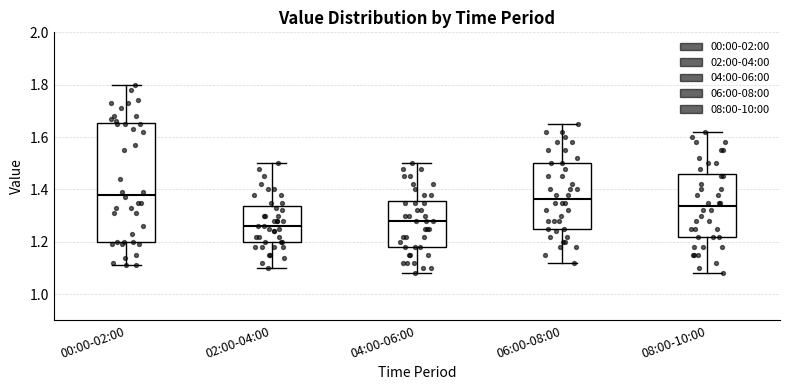

Where is the upper edge of the box for 00:00-02:00 on the y-axis? The values are not printed on the chart, so give them approximately, as read against the axis.

1.66